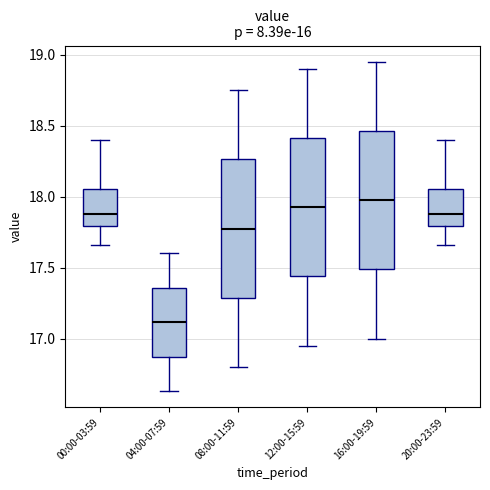

Which box has the lowest median line?

04:00-07:59